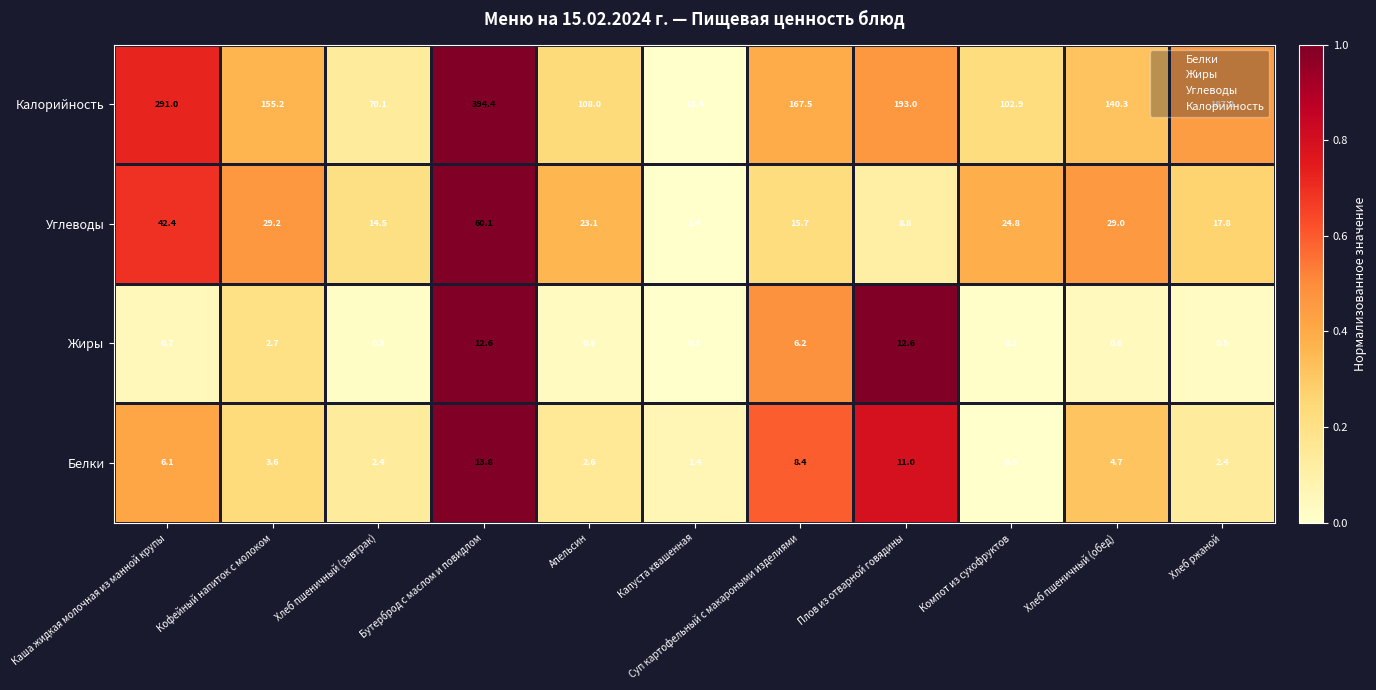

How many values in the Калорийность series are below 155?

5